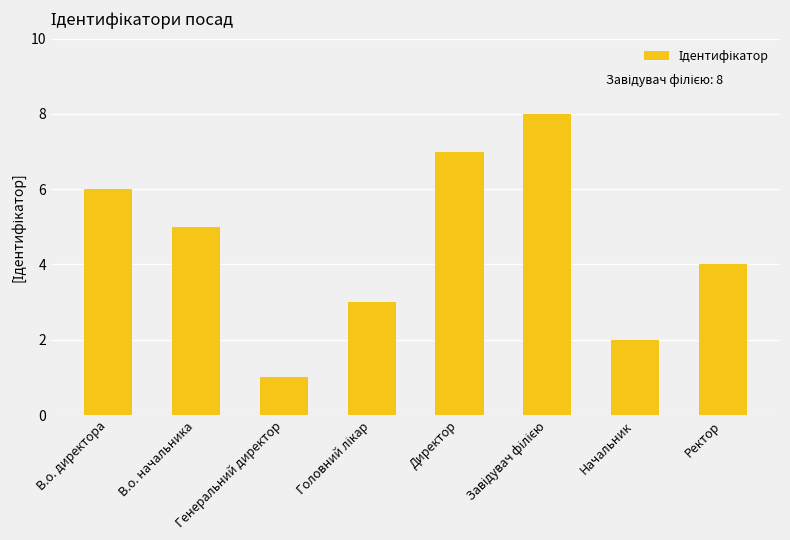

What is the label of the 8th bar from the right?

В.о. директора